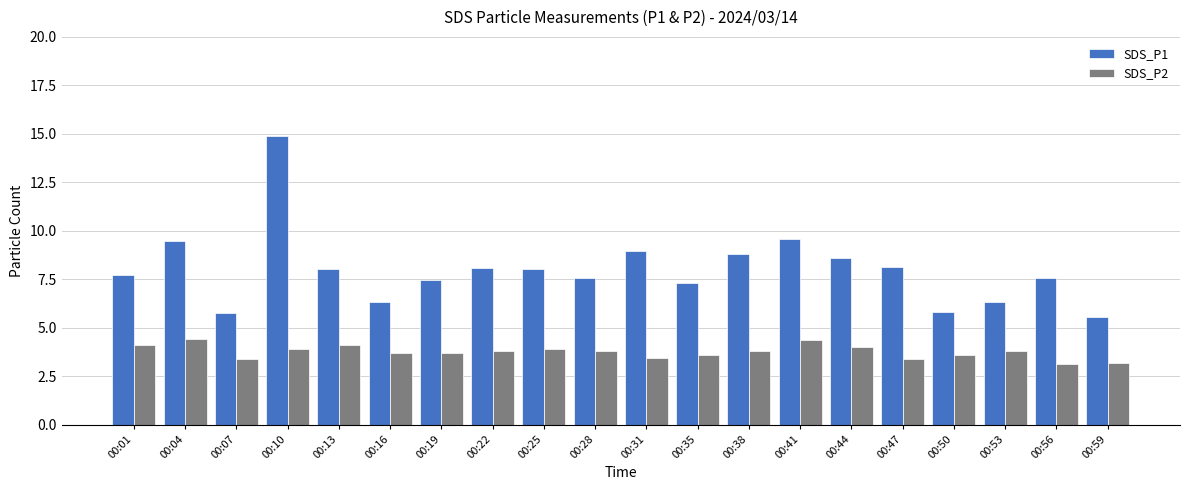

What are all the series names shown in the legend?

SDS_P1, SDS_P2